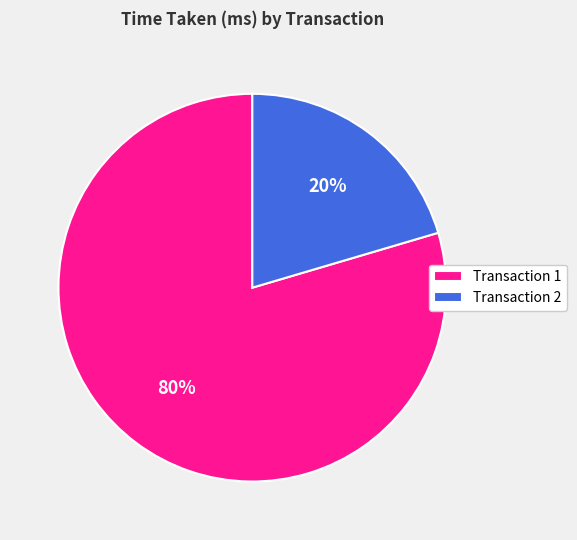

Which has a higher value, Transaction 1 or Transaction 2?

Transaction 1